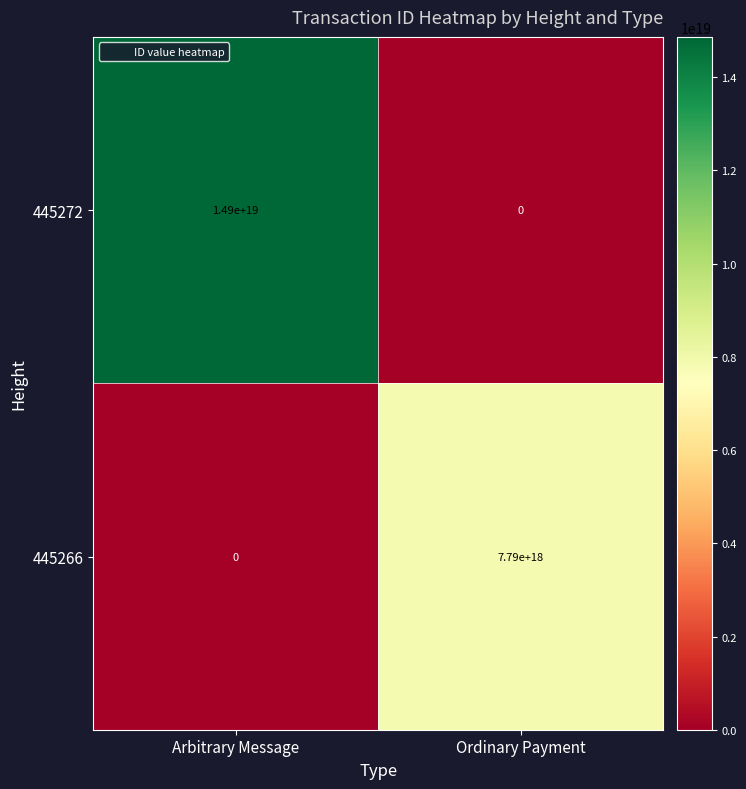

Which series has the widest spread of values?

445272